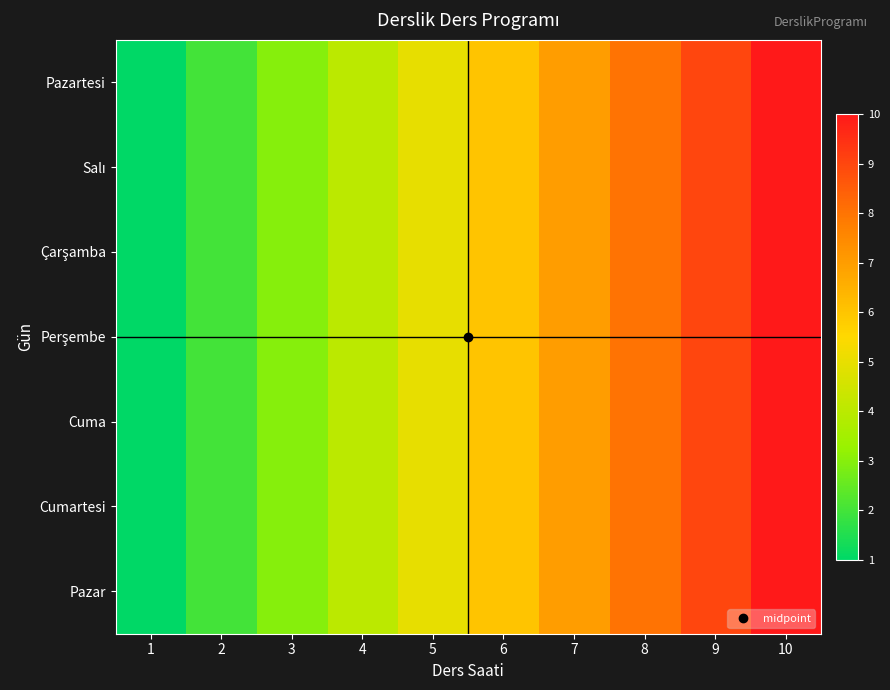

At 1, list the series in order from largest to smallest.

Pazartesi, Salı, Çarşamba, Perşembe, Cuma, Cumartesi, Pazar